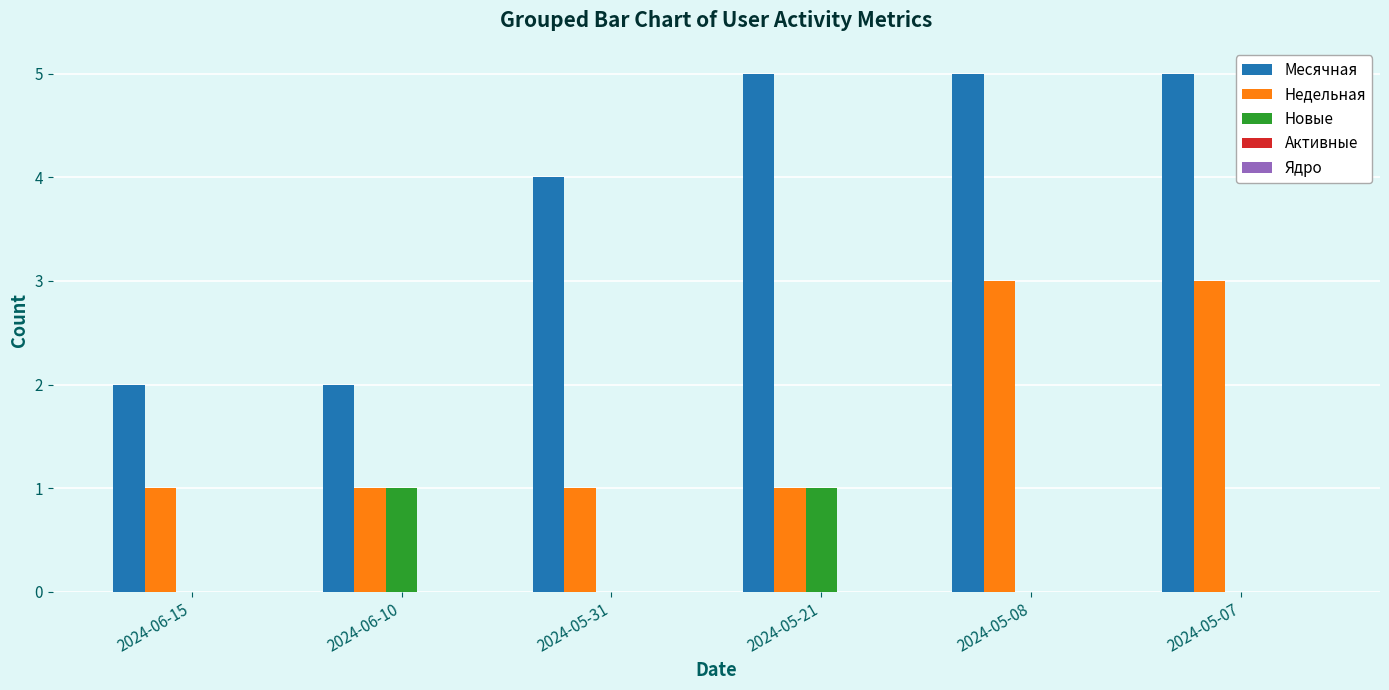

The value of Месячная at 2024-05-08 is 7. True or false?

False